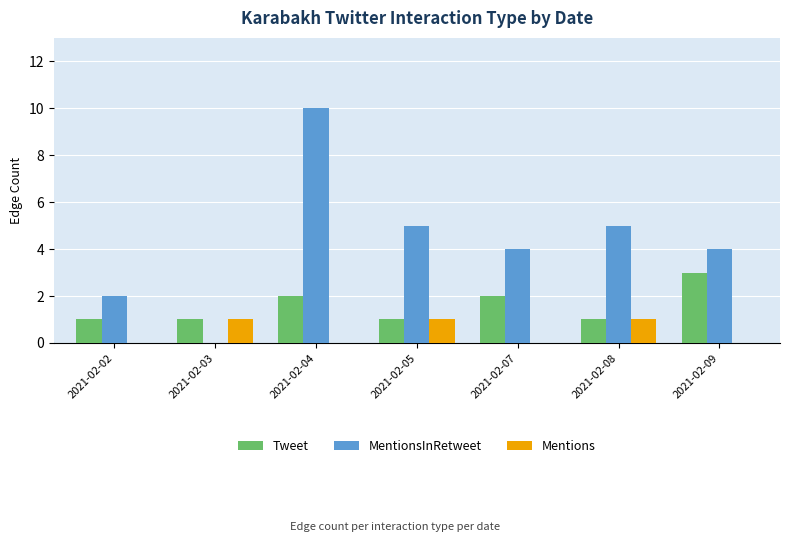

What are all the series names shown in the legend?

Tweet, MentionsInRetweet, Mentions